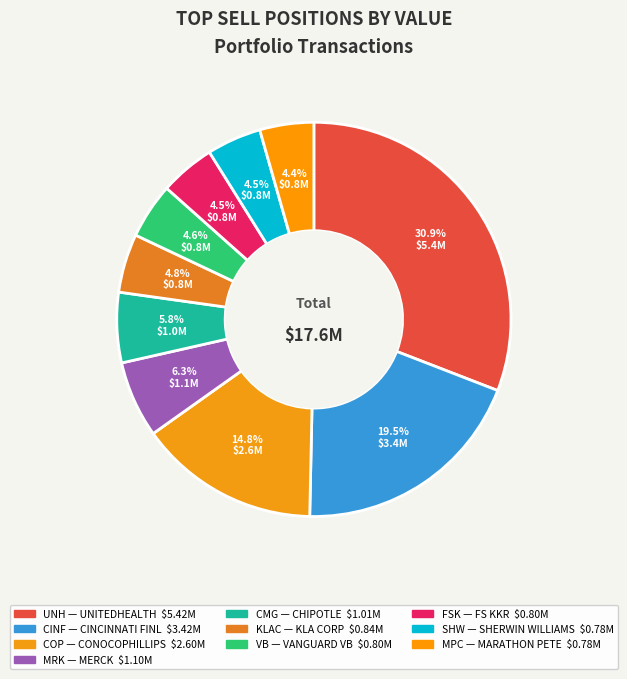

What percentage do COP and UNH together represent?

45.7%